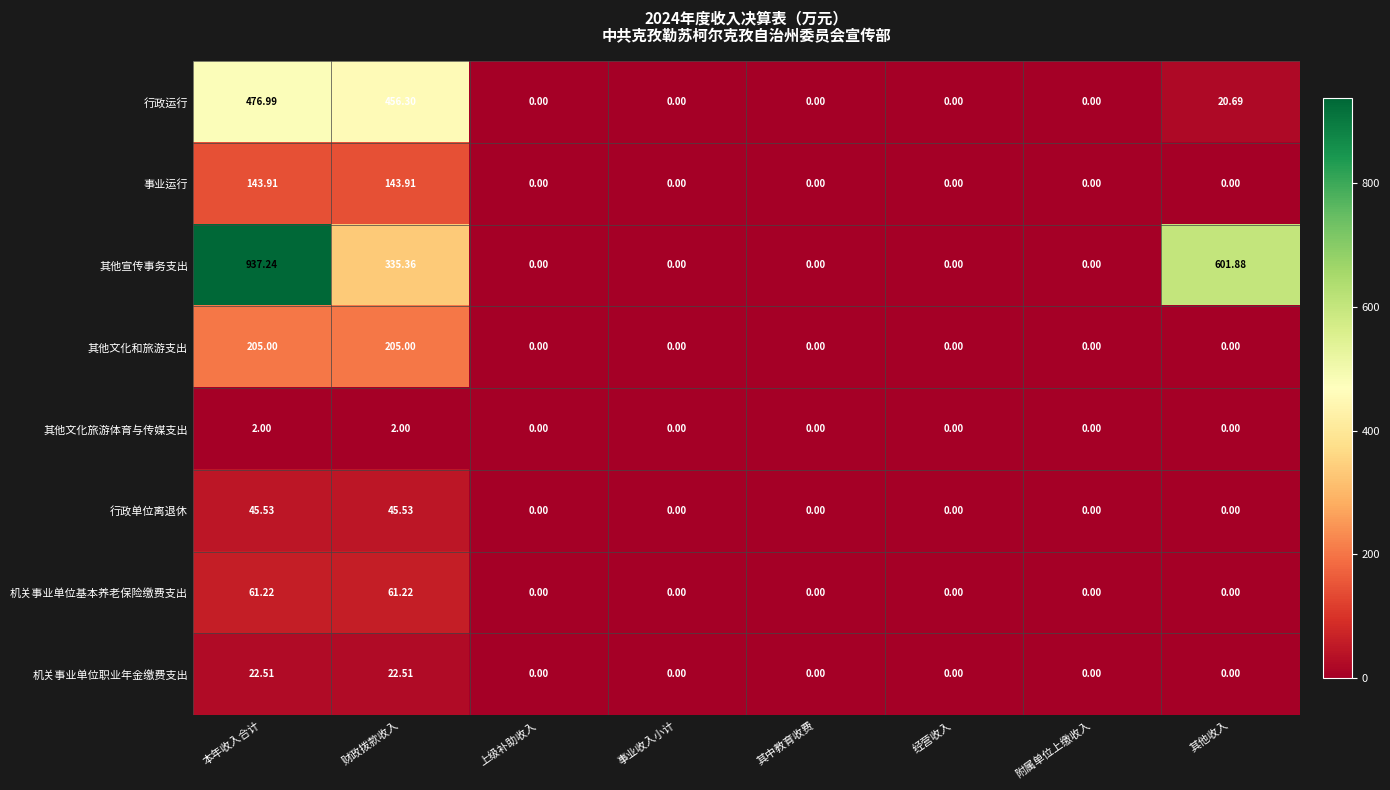

Which series has the largest total across all categories?

其他宣传事务支出